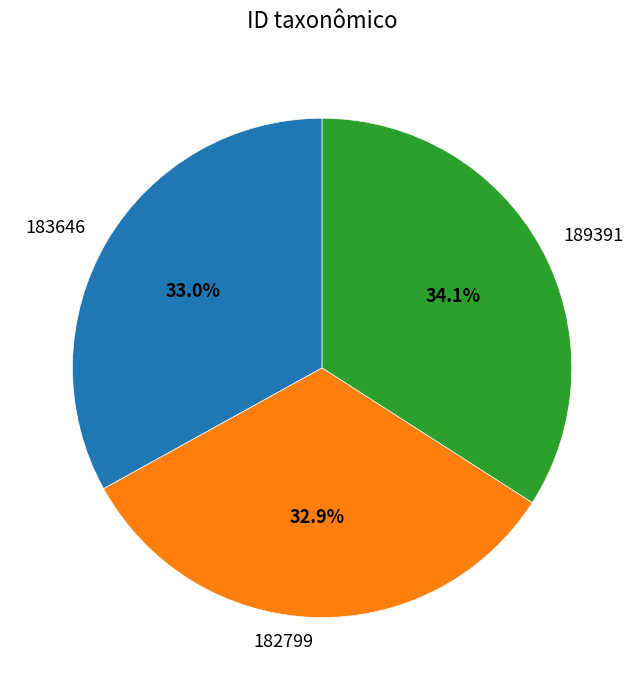

Count the number of slices in the pie.

3